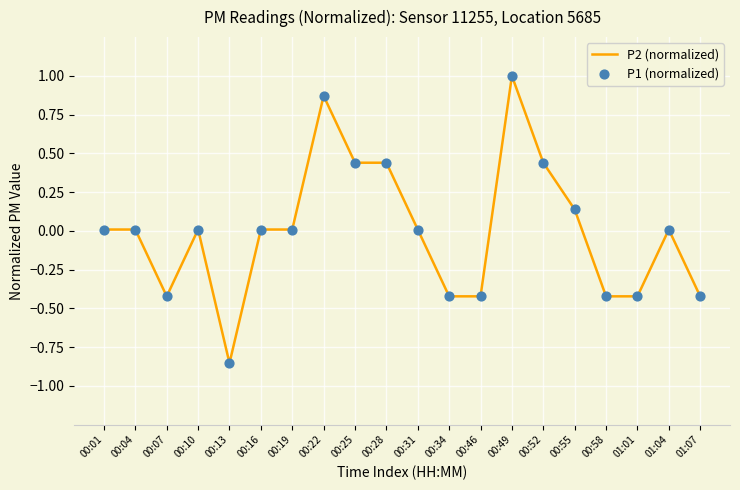

The value at 00:07 is -0.6. True or false?

False